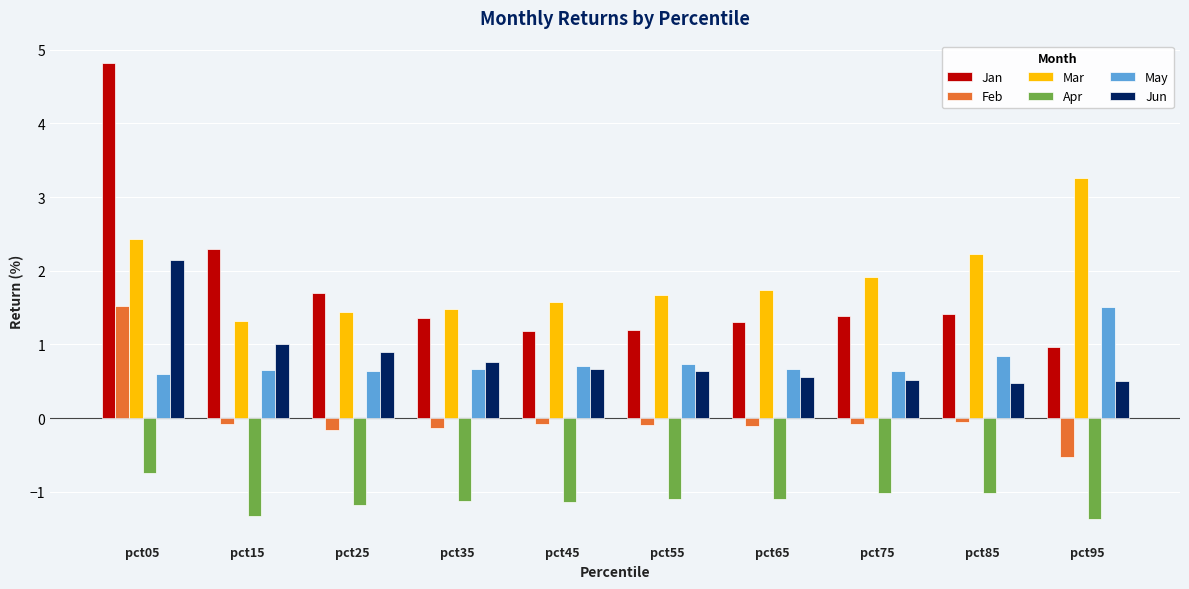

Is it true that Mar equals 0.8 at pct65?

False